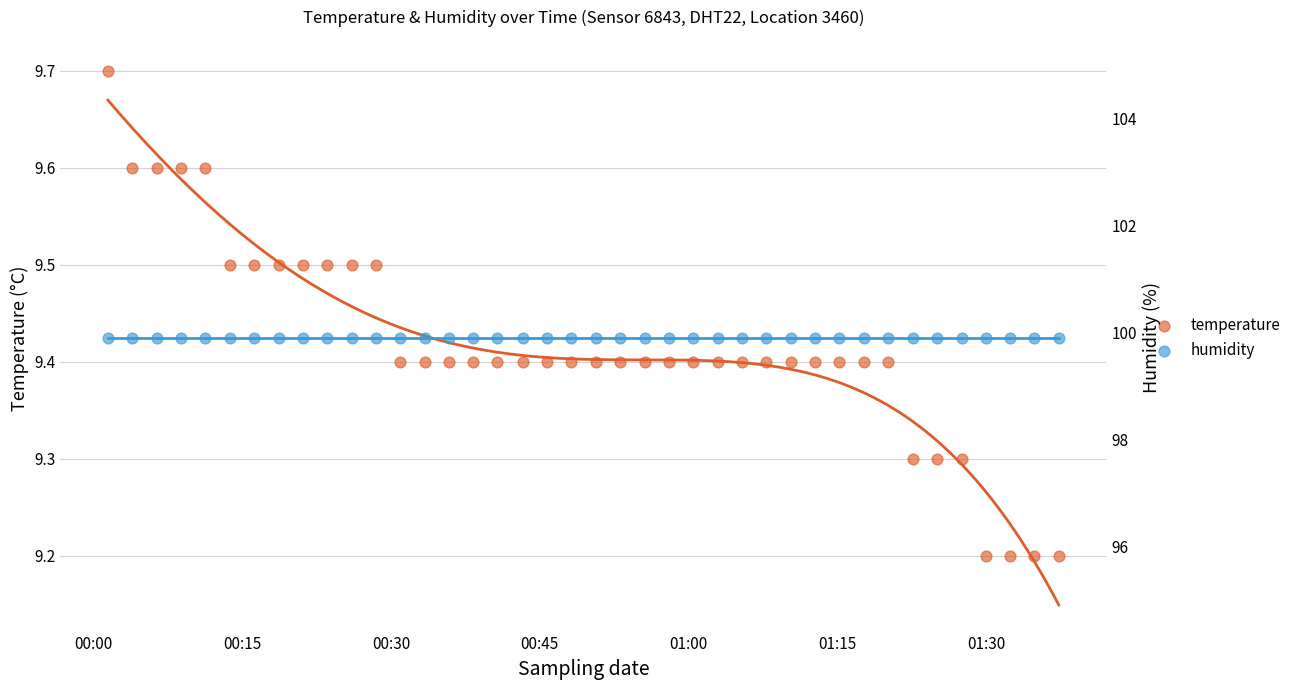

Is the value of temperature at 32 greater than the value of humidity at 34?

No